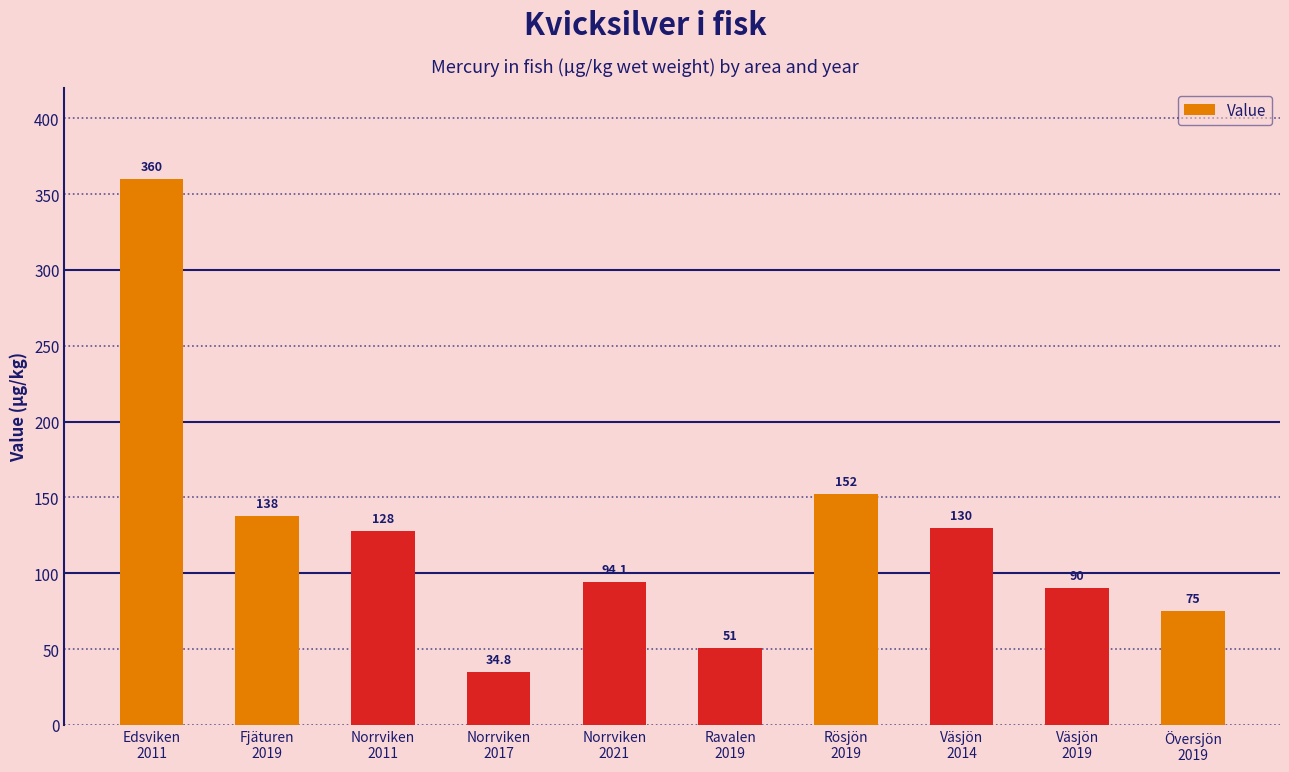

Reading left to right, extract all data points from this chart.

360.0	138.0	128.0	34.8	94.1	51.0	152.0	130.0	90.0	75.0